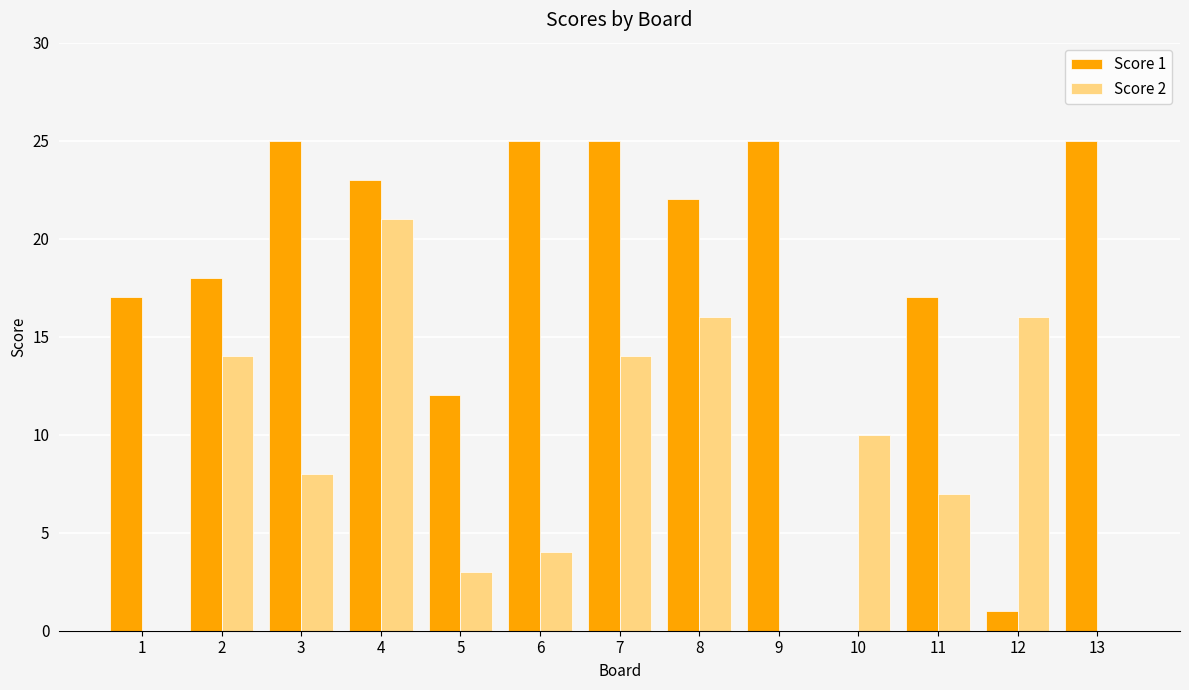

What is the greatest value displayed?

25